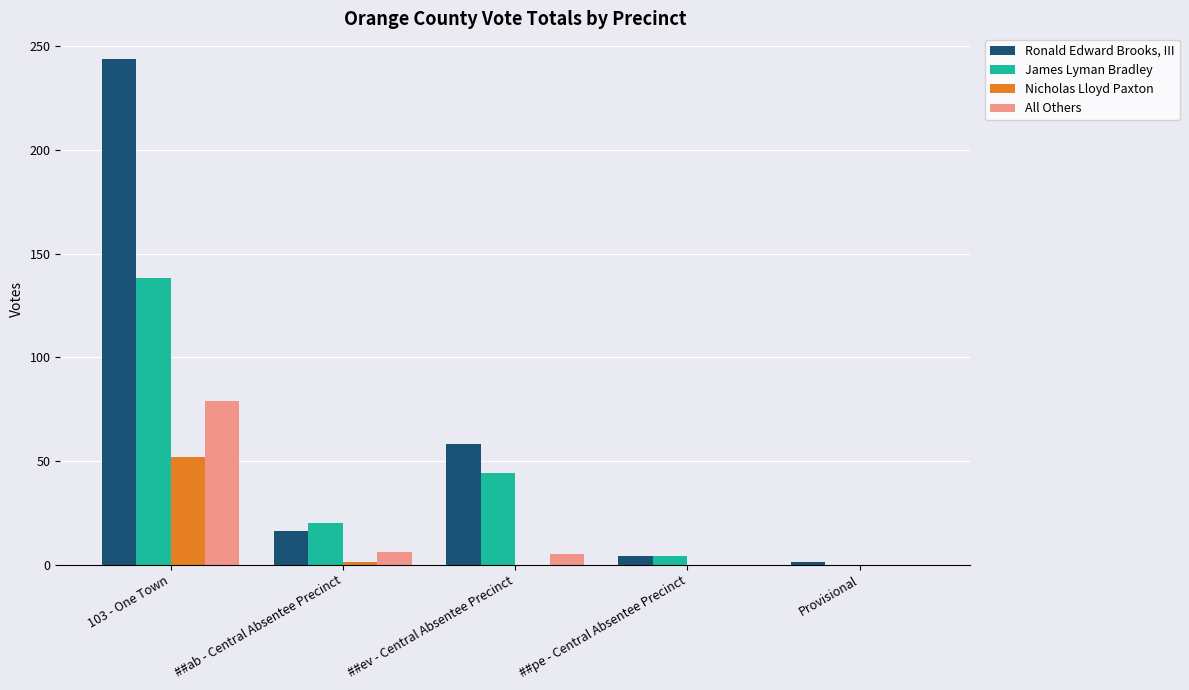

Is the value of All Others at ##pe - Central Absentee Precinct greater than the value of Ronald Edward Brooks, III at ##ab - Central Absentee Precinct?

No